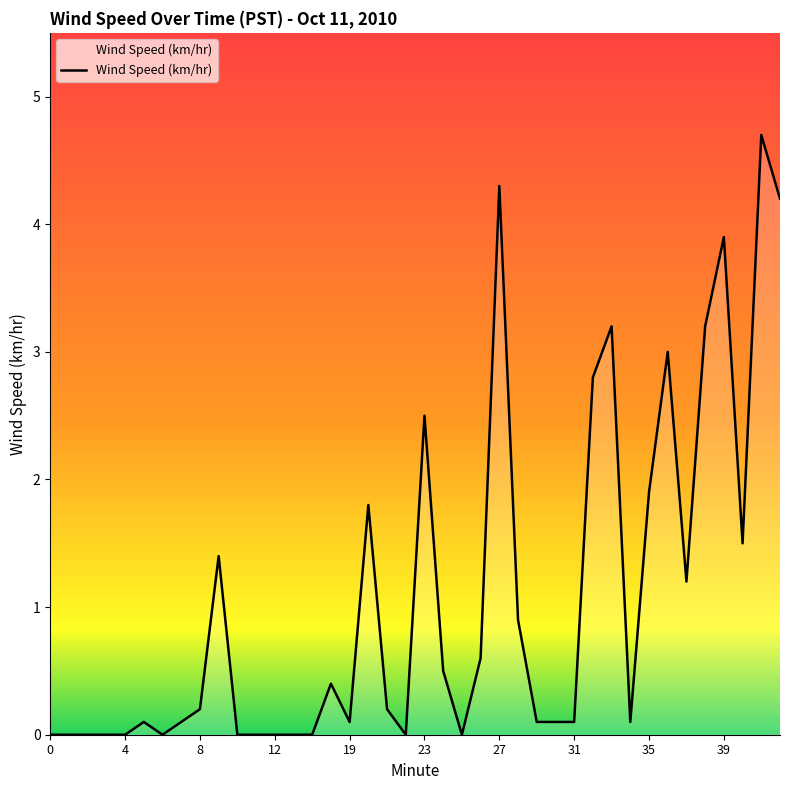

What is the maximum value shown in the chart?

4.7